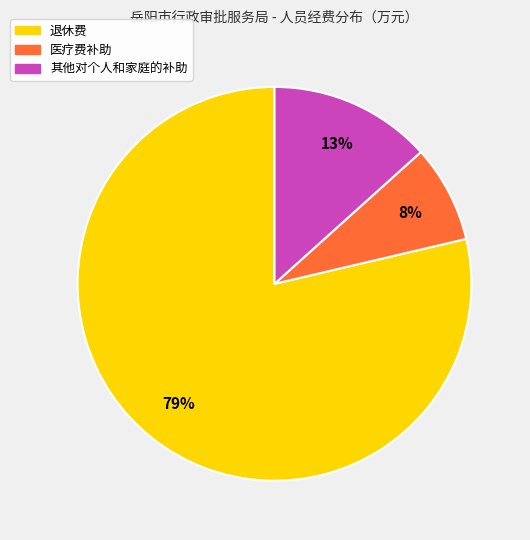

Rank the categories by value from lowest to highest.

医疗费补助, 其他对个人和家庭的补助, 退休费